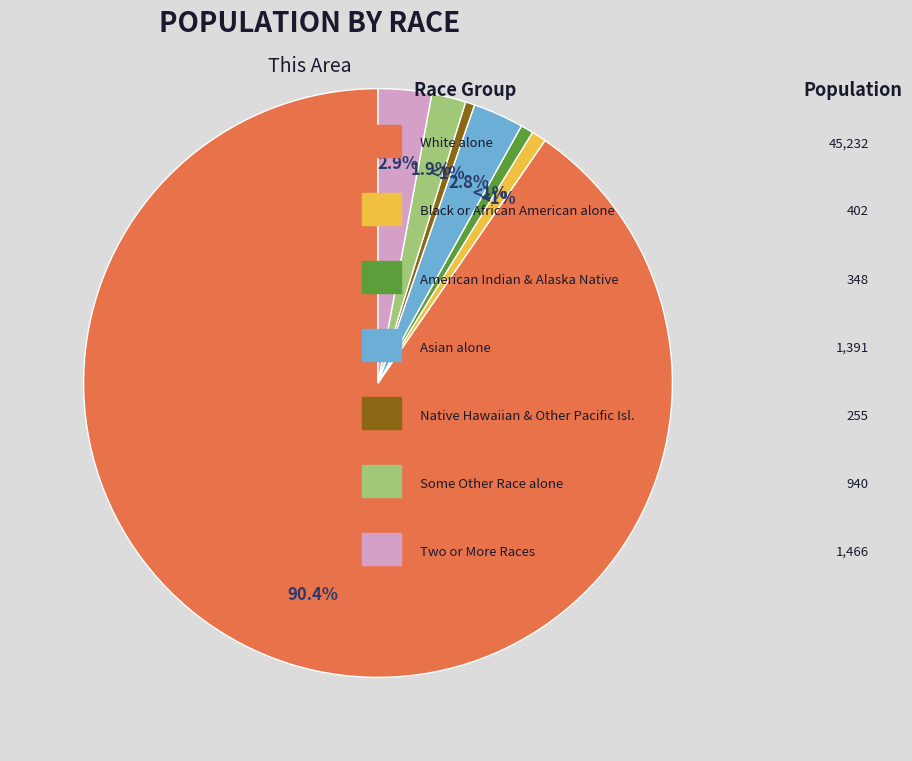

Does any single category account for the majority?

Yes